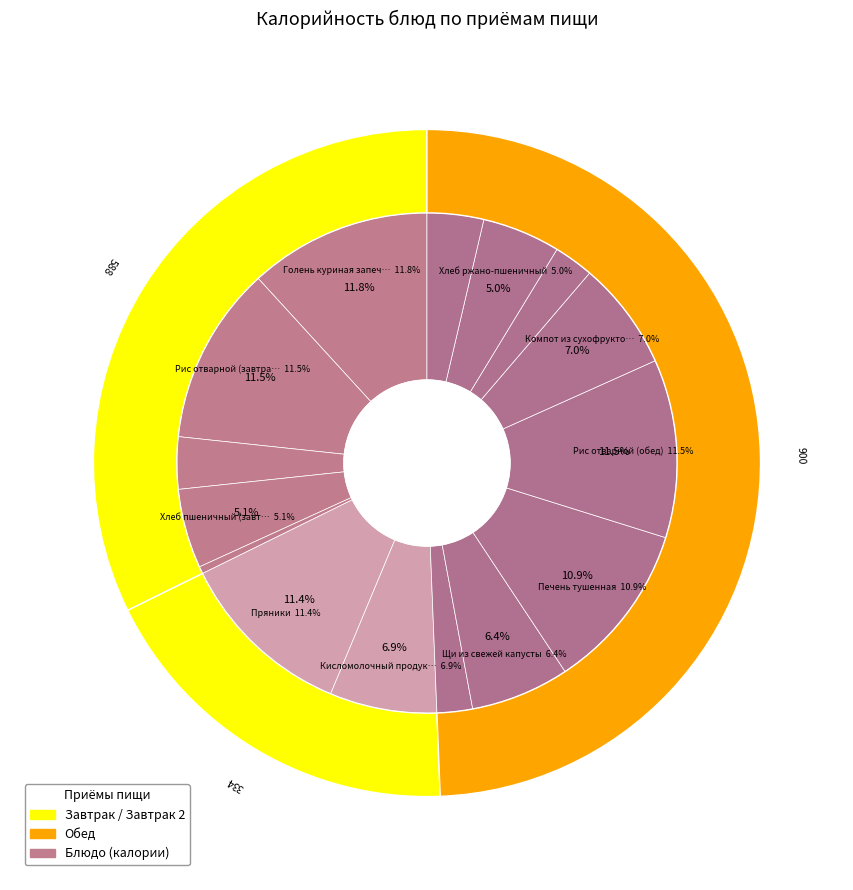

How much of the chart is everything except Салат из свежих помидоров?

97.7%